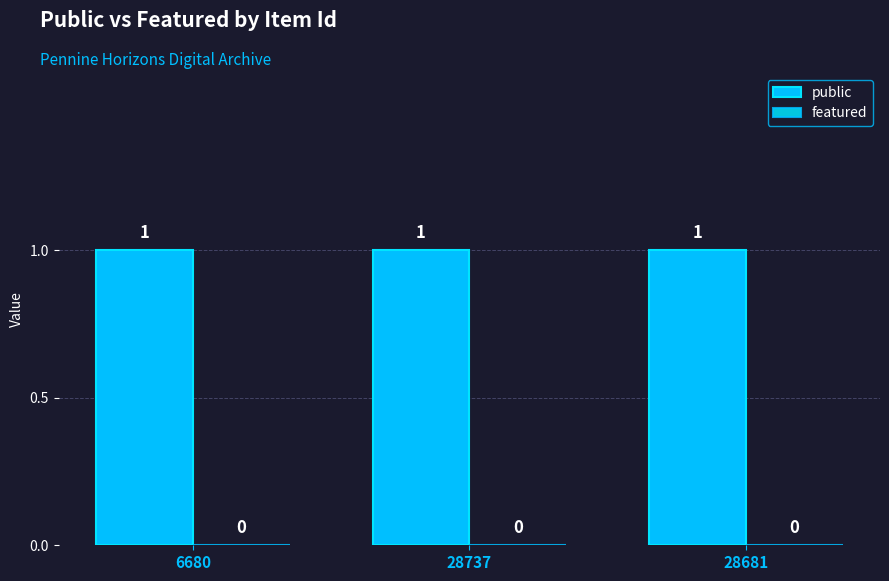

What is the highest value of the public series?

1